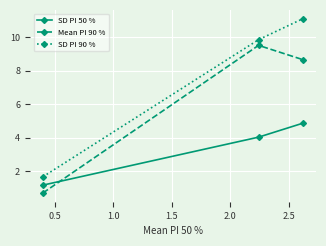

What is the value of the SD PI 50 % point at the 1st from the left?

1.2